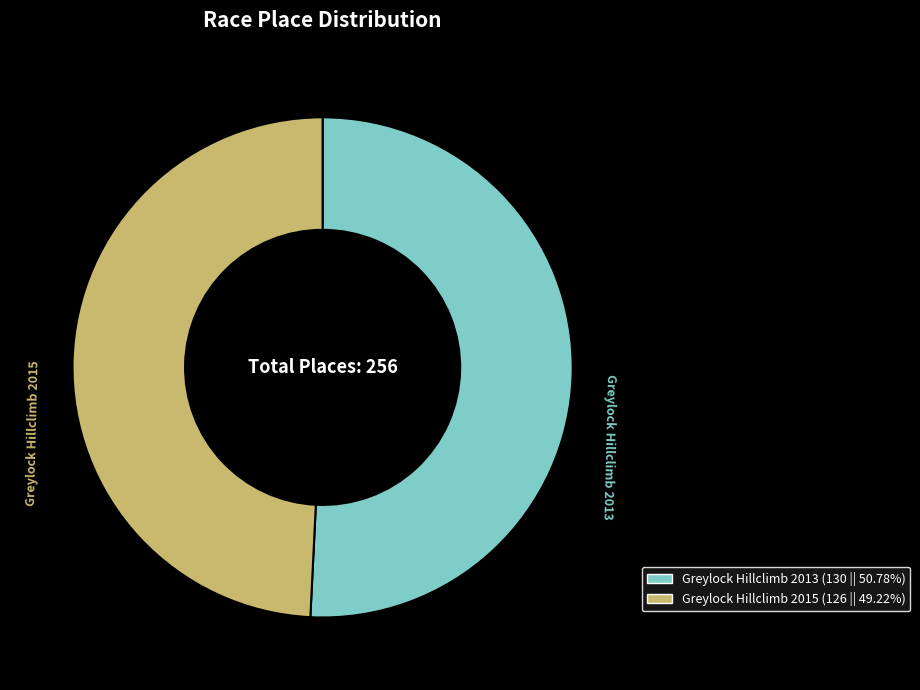

The Greylock Hillclimb 2013 slice represents 64% of the pie. True or false?

False